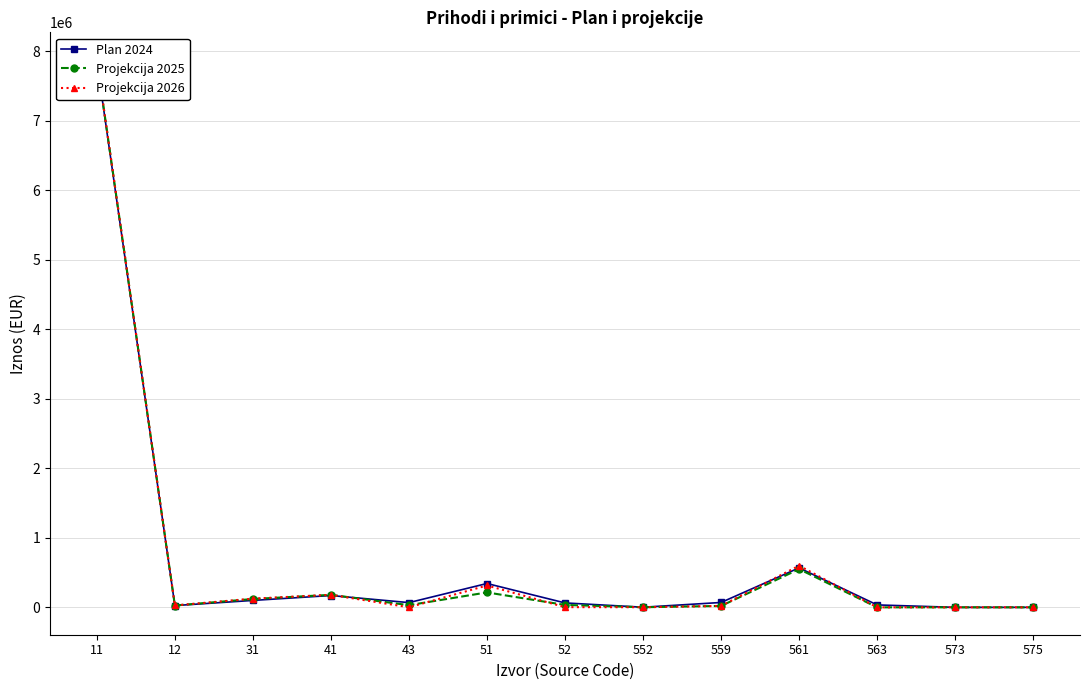

Between 573 and 575, which series saw the biggest shift?

Plan 2024